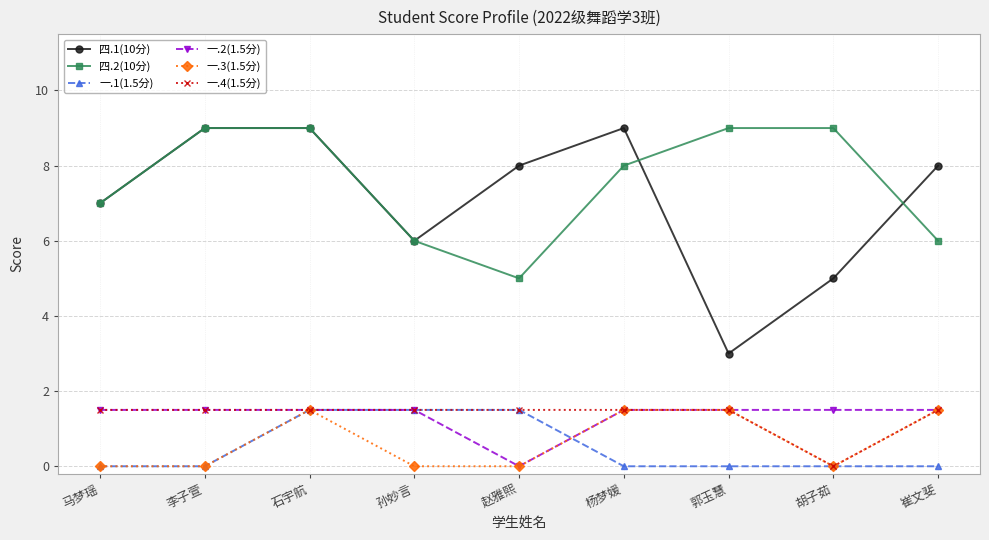

What position from the right is 石宇航?

7